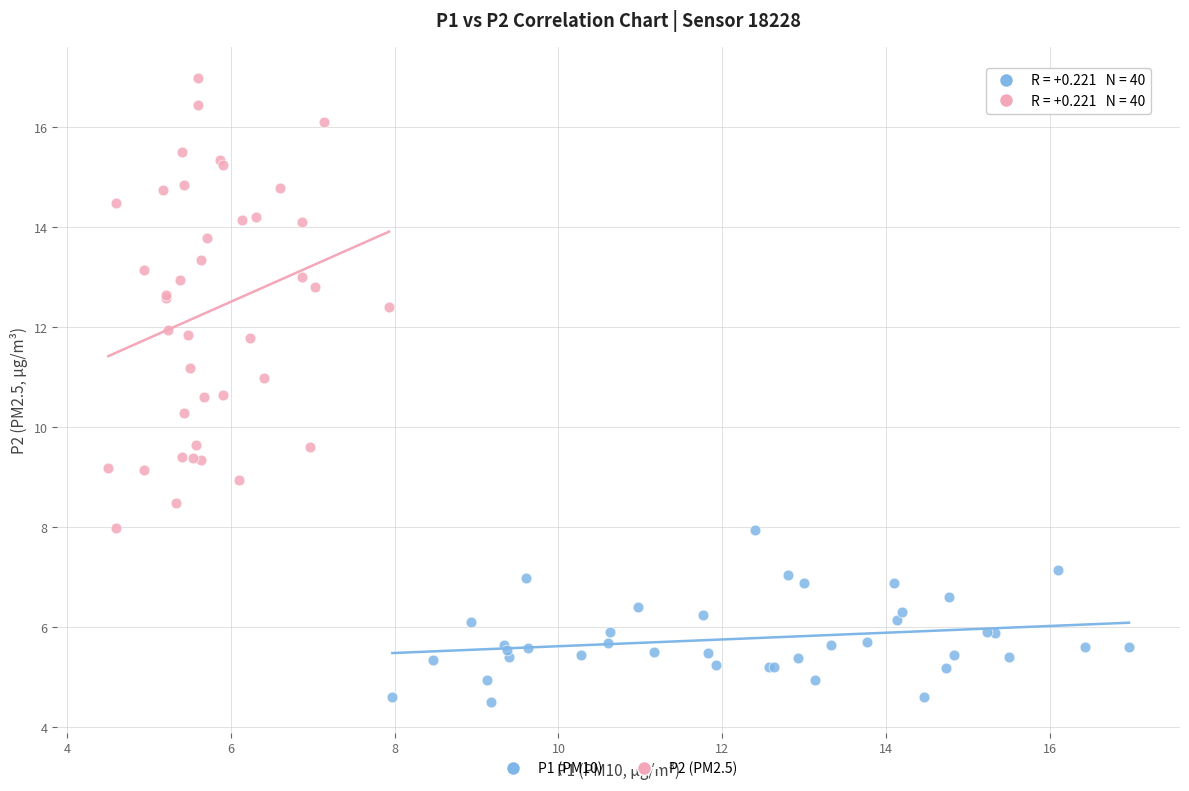

Which series has the widest spread of Y values?

P2 (PM2.5)